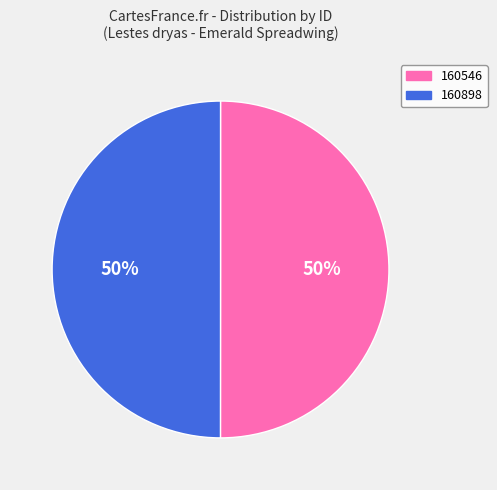

To the nearest percent, what portion does 160898 represent?

50%